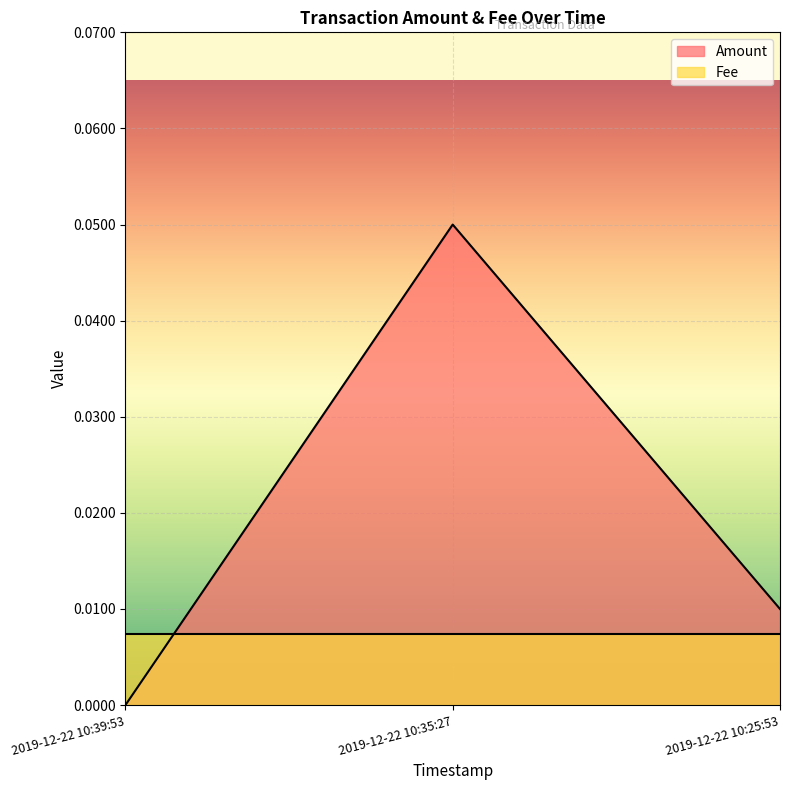

What is the difference between the maximum and minimum values?

0.1